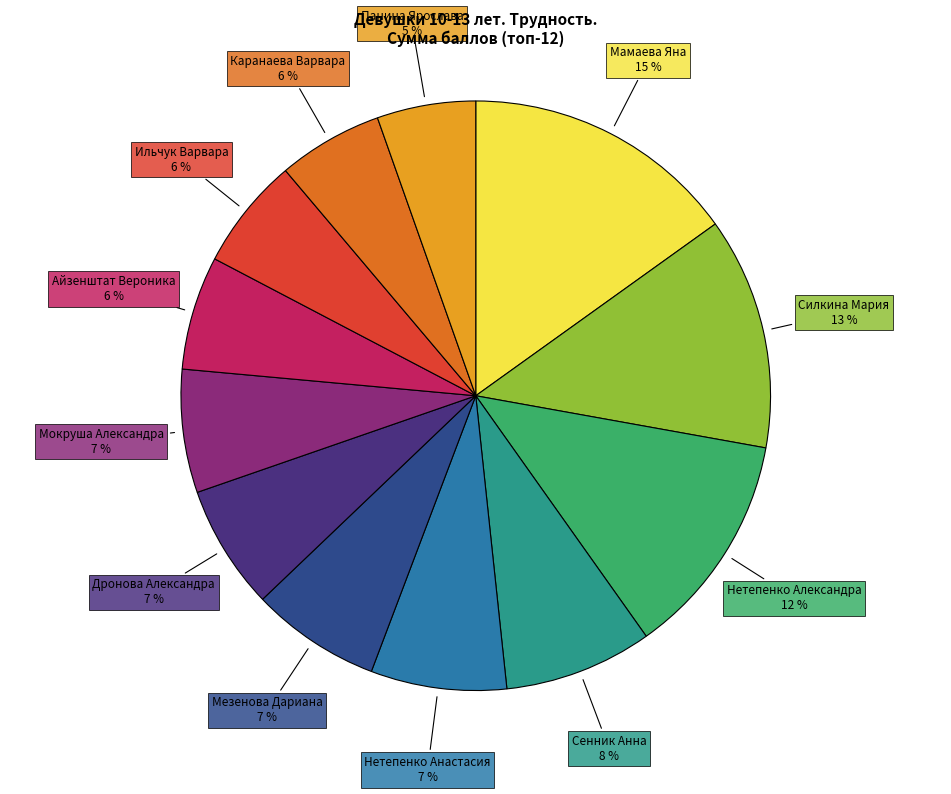

To the nearest percent, what is the average slice percentage?

8%